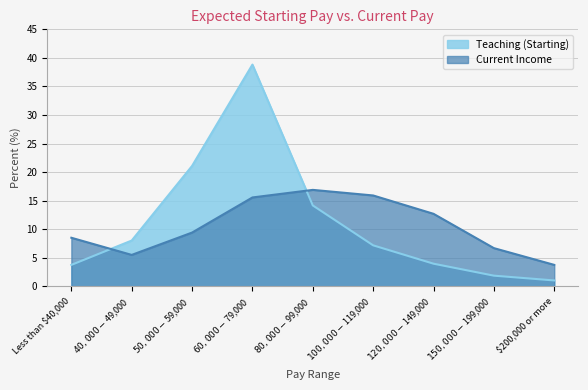

What position from the left is $40,000 - $49,000?

2